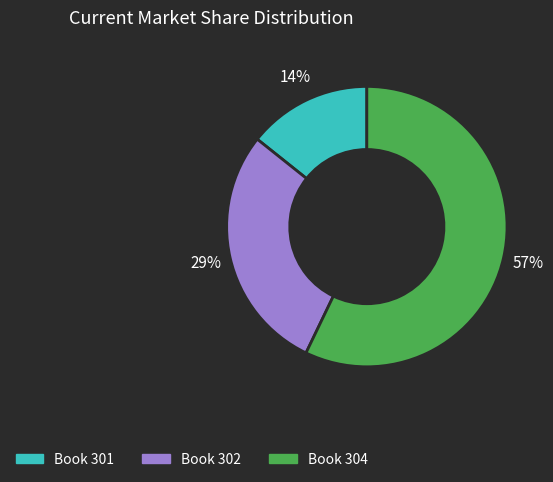

To the nearest percent, what is the difference between the largest and smallest slice percentages?

43%